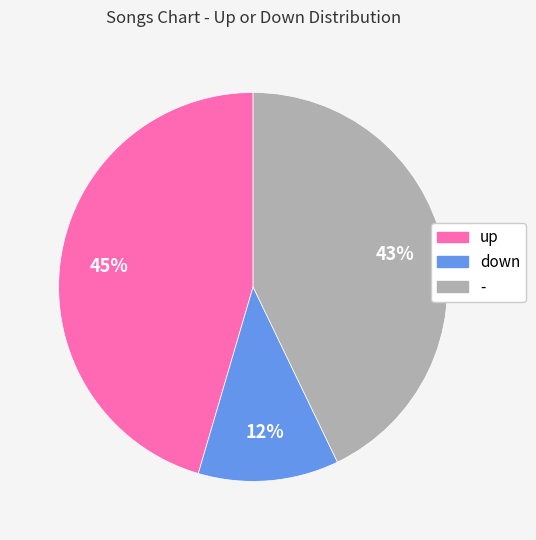

To the nearest percent, what is the combined percentage of - and down?

55%